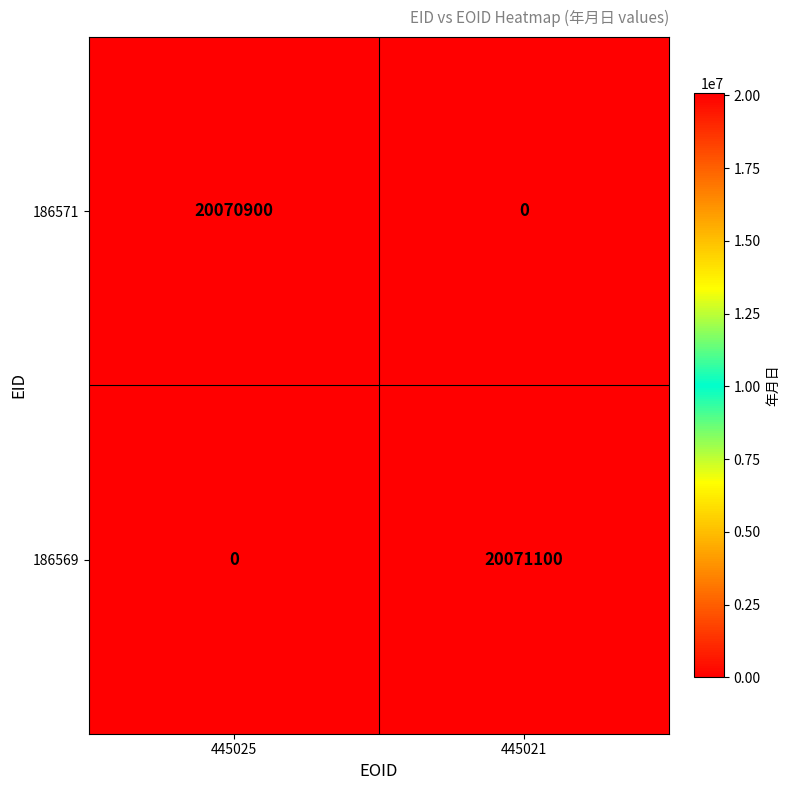

What is the sum of the 186569 values at 445021 and 445025?

20071100